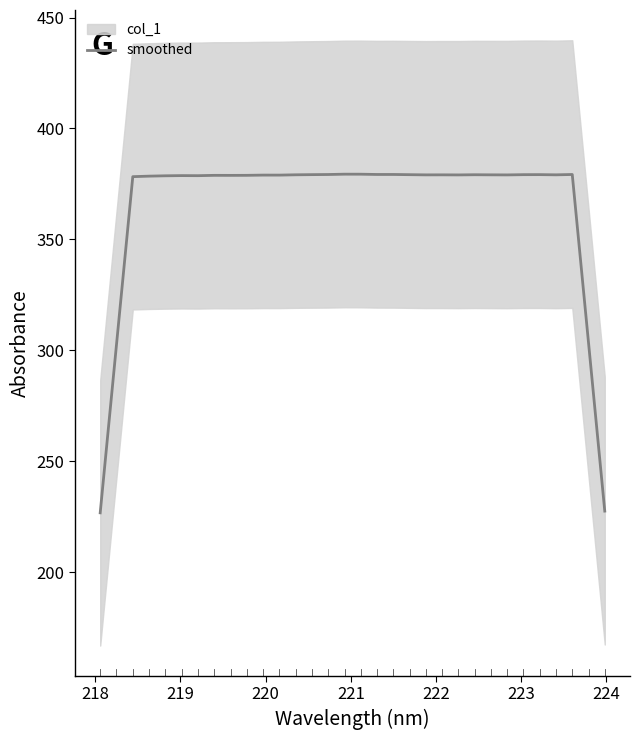

What is the minimum value shown in the chart?

226.7